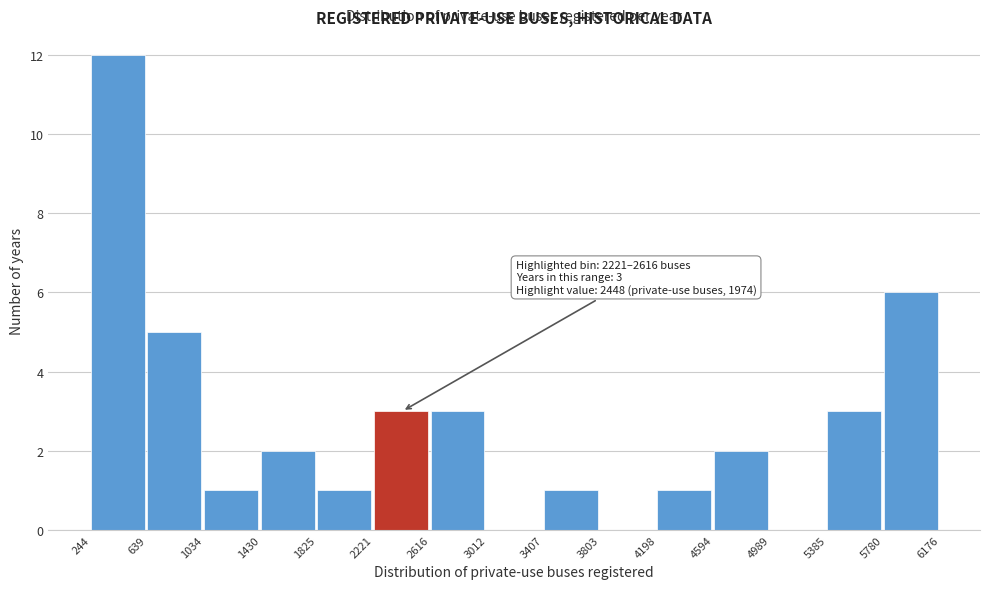

Over which range of the x-axis is the bar tallest?

244 to 639